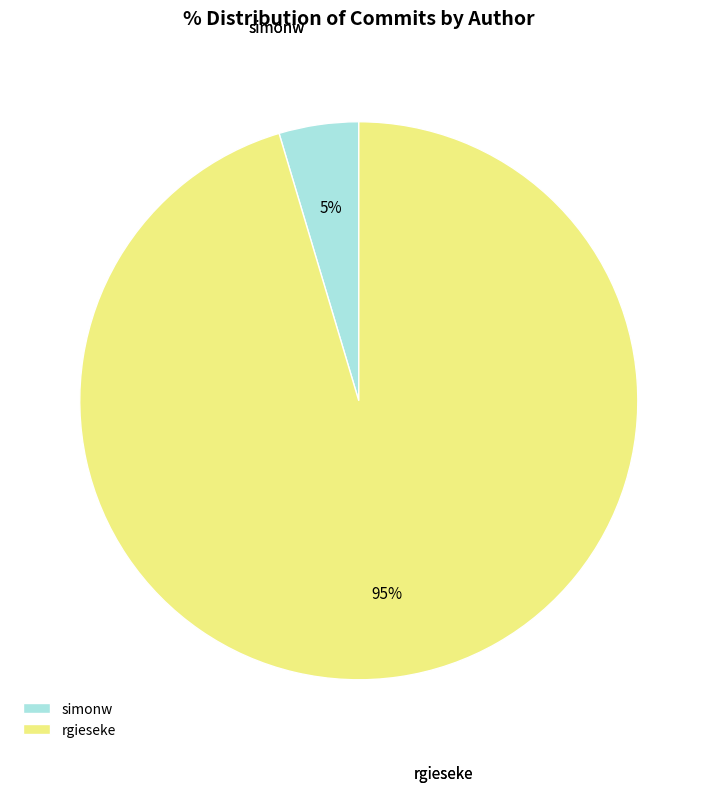

Which category has the smallest portion of the pie?

simonw